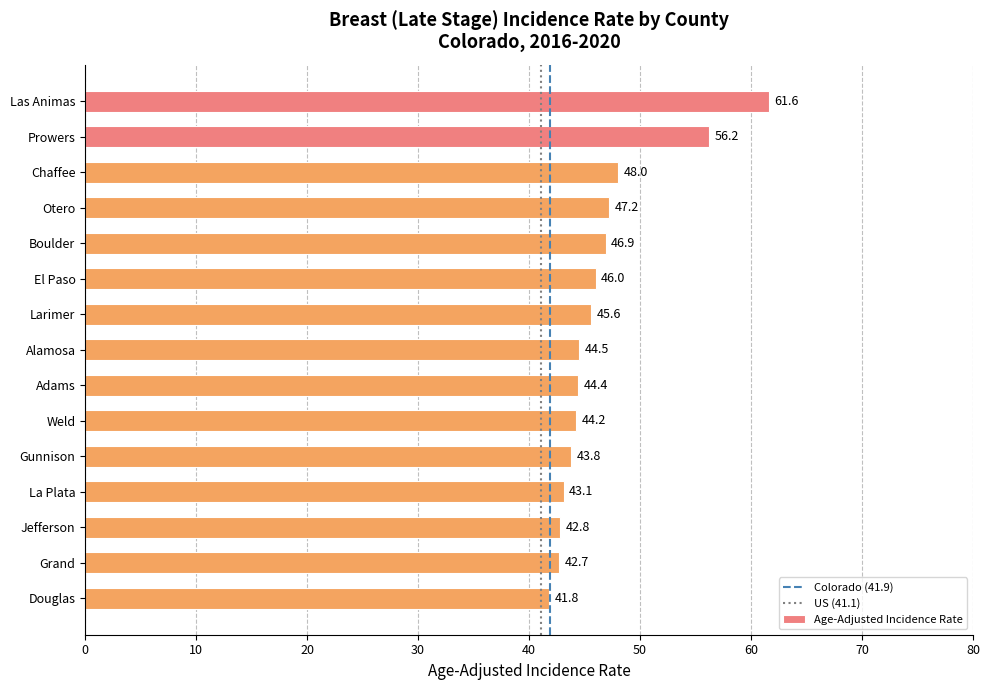

List the labels in order of value, largest first.

Las Animas, Prowers, Chaffee, Otero, Boulder, El Paso, Larimer, Alamosa, Adams, Weld, Gunnison, La Plata, Jefferson, Grand, Douglas